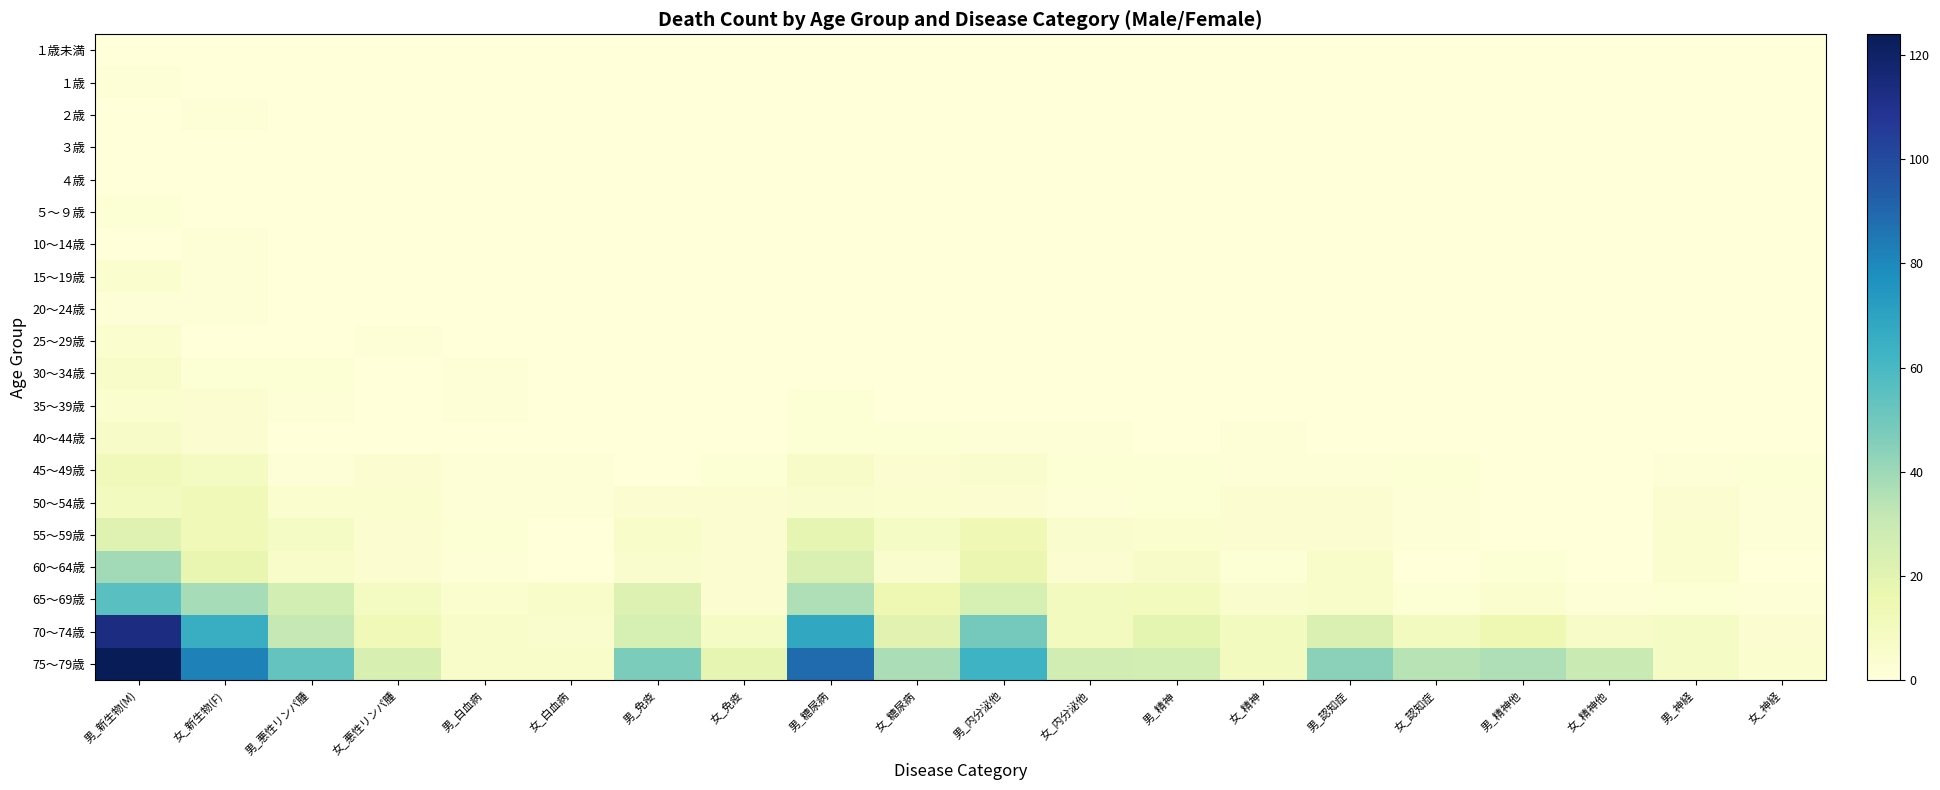

Reading right to left, extract all data points from this chart.

１歳未満: 女_神経=0	男_神経=0	女_精神他=0	男_精神他=0	女_認知症=0	男_認知症=0	女_精神=0	男_精神=0	女_内分泌他=0	男_内分泌他=0	女_糖尿病=0	男_糖尿病=0	女_免疫=0	男_免疫=0	女_白血病=0	男_白血病=0	女_悪性リンパ腫=0	男_悪性リンパ腫=0	女_新生物(F)=0	男_新生物(M)=0
１歳: 女_神経=0	男_神経=0	女_精神他=0	男_精神他=0	女_認知症=0	男_認知症=0	女_精神=0	男_精神=0	女_内分泌他=0	男_内分泌他=0	女_糖尿病=0	男_糖尿病=0	女_免疫=0	男_免疫=0	女_白血病=0	男_白血病=0	女_悪性リンパ腫=0	男_悪性リンパ腫=0	女_新生物(F)=0	男_新生物(M)=1
２歳: 女_神経=0	男_神経=0	女_精神他=0	男_精神他=0	女_認知症=0	男_認知症=0	女_精神=0	男_精神=0	女_内分泌他=0	男_内分泌他=0	女_糖尿病=0	男_糖尿病=0	女_免疫=0	男_免疫=0	女_白血病=0	男_白血病=0	女_悪性リンパ腫=0	男_悪性リンパ腫=0	女_新生物(F)=1	男_新生物(M)=0
３歳: 女_神経=0	男_神経=0	女_精神他=0	男_精神他=0	女_認知症=0	男_認知症=0	女_精神=0	男_精神=0	女_内分泌他=0	男_内分泌他=0	女_糖尿病=0	男_糖尿病=0	女_免疫=0	男_免疫=0	女_白血病=0	男_白血病=0	女_悪性リンパ腫=0	男_悪性リンパ腫=0	女_新生物(F)=0	男_新生物(M)=0
４歳: 女_神経=0	男_神経=0	女_精神他=0	男_精神他=0	女_認知症=0	男_認知症=0	女_精神=0	男_精神=0	女_内分泌他=0	男_内分泌他=0	女_糖尿病=0	男_糖尿病=0	女_免疫=0	男_免疫=0	女_白血病=0	男_白血病=0	女_悪性リンパ腫=0	男_悪性リンパ腫=0	女_新生物(F)=0	男_新生物(M)=0
５～９歳: 女_神経=0	男_神経=0	女_精神他=0	男_精神他=0	女_認知症=0	男_認知症=0	女_精神=0	男_精神=0	女_内分泌他=0	男_内分泌他=0	女_糖尿病=0	男_糖尿病=0	女_免疫=0	男_免疫=0	女_白血病=0	男_白血病=0	女_悪性リンパ腫=0	男_悪性リンパ腫=0	女_新生物(F)=0	男_新生物(M)=2
10～14歳: 女_神経=0	男_神経=0	女_精神他=0	男_精神他=0	女_認知症=0	男_認知症=0	女_精神=0	男_精神=0	女_内分泌他=0	男_内分泌他=0	女_糖尿病=0	男_糖尿病=0	女_免疫=0	男_免疫=0	女_白血病=0	男_白血病=0	女_悪性リンパ腫=0	男_悪性リンパ腫=0	女_新生物(F)=1	男_新生物(M)=0
15～19歳: 女_神経=0	男_神経=0	女_精神他=0	男_精神他=0	女_認知症=0	男_認知症=0	女_精神=0	男_精神=0	女_内分泌他=0	男_内分泌他=0	女_糖尿病=0	男_糖尿病=0	女_免疫=0	男_免疫=0	女_白血病=0	男_白血病=0	女_悪性リンパ腫=0	男_悪性リンパ腫=0	女_新生物(F)=1	男_新生物(M)=4
20～24歳: 女_神経=0	男_神経=0	女_精神他=0	男_精神他=0	女_認知症=0	男_認知症=0	女_精神=0	男_精神=0	女_内分泌他=0	男_内分泌他=0	女_糖尿病=0	男_糖尿病=0	女_免疫=0	男_免疫=0	女_白血病=0	男_白血病=0	女_悪性リンパ腫=0	男_悪性リンパ腫=0	女_新生物(F)=1	男_新生物(M)=1
25～29歳: 女_神経=0	男_神経=0	女_精神他=0	男_精神他=0	女_認知症=0	男_認知症=0	女_精神=0	男_精神=0	女_内分泌他=0	男_内分泌他=0	女_糖尿病=0	男_糖尿病=0	女_免疫=0	男_免疫=0	女_白血病=0	男_白血病=0	女_悪性リンパ腫=1	男_悪性リンパ腫=0	女_新生物(F)=0	男_新生物(M)=4
30～34歳: 女_神経=0	男_神経=0	女_精神他=0	男_精神他=0	女_認知症=0	男_認知症=0	女_精神=0	男_精神=0	女_内分泌他=0	男_内分泌他=0	女_糖尿病=0	男_糖尿病=0	女_免疫=0	男_免疫=0	女_白血病=0	男_白血病=1	女_悪性リンパ腫=0	男_悪性リンパ腫=2	女_新生物(F)=2	男_新生物(M)=6
35～39歳: 女_神経=0	男_神経=0	女_精神他=0	男_精神他=0	女_認知症=0	男_認知症=0	女_精神=0	男_精神=0	女_内分泌他=0	男_内分泌他=0	女_糖尿病=0	男_糖尿病=2	女_免疫=0	男_免疫=0	女_白血病=0	男_白血病=1	女_悪性リンパ腫=0	男_悪性リンパ腫=1	女_新生物(F)=3	男_新生物(M)=4
40～44歳: 女_神経=0	男_神経=0	女_精神他=0	男_精神他=0	女_認知症=0	男_認知症=0	女_精神=1	男_精神=0	女_内分泌他=1	男_内分泌他=1	女_糖尿病=2	男_糖尿病=2	女_免疫=0	男_免疫=0	女_白血病=0	男_白血病=0	女_悪性リンパ腫=0	男_悪性リンパ腫=0	女_新生物(F)=3	男_新生物(M)=7
45～49歳: 女_神経=2	男_神経=1	女_精神他=0	男_精神他=0	女_認知症=2	男_認知症=1	女_精神=1	男_精神=2	女_内分泌他=2	男_内分泌他=5	女_糖尿病=3	男_糖尿病=7	女_免疫=2	男_免疫=0	女_白血病=1	男_白血病=1	女_悪性リンパ腫=3	男_悪性リンパ腫=1	女_新生物(F)=9	男_新生物(M)=12
50～54歳: 女_神経=1	男_神経=3	女_精神他=0	男_精神他=0	女_認知症=1	男_認知症=3	女_精神=3	男_精神=2	女_内分泌他=1	男_内分泌他=3	女_糖尿病=4	男_糖尿病=5	女_免疫=3	男_免疫=3	女_白血病=1	男_白血病=1	女_悪性リンパ腫=4	男_悪性リンパ腫=4	女_新生物(F)=13	男_新生物(M)=10
55～59歳: 女_神経=1	男_神経=4	女_精神他=0	男_精神他=0	女_認知症=1	男_認知症=3	女_精神=3	男_精神=4	女_内分泌他=5	男_内分泌他=14	女_糖尿病=8	男_糖尿病=18	女_免疫=3	男_免疫=6	女_白血病=0	男_白血病=2	女_悪性リンパ腫=3	男_悪性リンパ腫=8	女_新生物(F)=13	男_新生物(M)=21
60～64歳: 女_神経=0	男_神経=4	女_精神他=0	男_精神他=2	女_認知症=0	男_認知症=6	女_精神=2	男_精神=7	女_内分泌他=3	男_内分泌他=16	女_糖尿病=5	男_糖尿病=23	女_免疫=3	男_免疫=5	女_白血病=0	男_白血病=1	女_悪性リンパ腫=3	男_悪性リンパ腫=6	女_新生物(F)=17	男_新生物(M)=39
65～69歳: 女_神経=1	男_神経=2	女_精神他=1	男_精神他=4	女_認知症=2	男_認知症=6	女_精神=5	男_精神=11	女_内分泌他=10	男_内分泌他=25	女_糖尿病=15	男_糖尿病=36	女_免疫=3	男_免疫=22	女_白血病=6	男_白血病=4	女_悪性リンパ腫=9	男_悪性リンパ腫=26	女_新生物(F)=38	男_新生物(M)=56
70～74歳: 女_神経=3	男_神経=8	女_精神他=7	男_精神他=15	女_認知症=10	男_認知症=23	女_精神=10	男_精神=19	女_内分泌他=10	男_内分泌他=49	女_糖尿病=20	男_糖尿病=68	女_免疫=8	男_免疫=25	女_白血病=5	男_白血病=6	女_悪性リンパ腫=13	男_悪性リンパ腫=31	女_新生物(F)=65	男_新生物(M)=113
75～79歳: 女_神経=4	男_神経=8	女_精神他=30	男_精神他=36	女_認知症=34	男_認知症=44	女_精神=10	男_精神=26	女_内分泌他=27	男_内分泌他=63	女_糖尿病=37	男_糖尿病=89	女_免疫=18	男_免疫=47	女_白血病=6	男_白血病=6	女_悪性リンパ腫=24	男_悪性リンパ腫=53	女_新生物(F)=82	男_新生物(M)=124